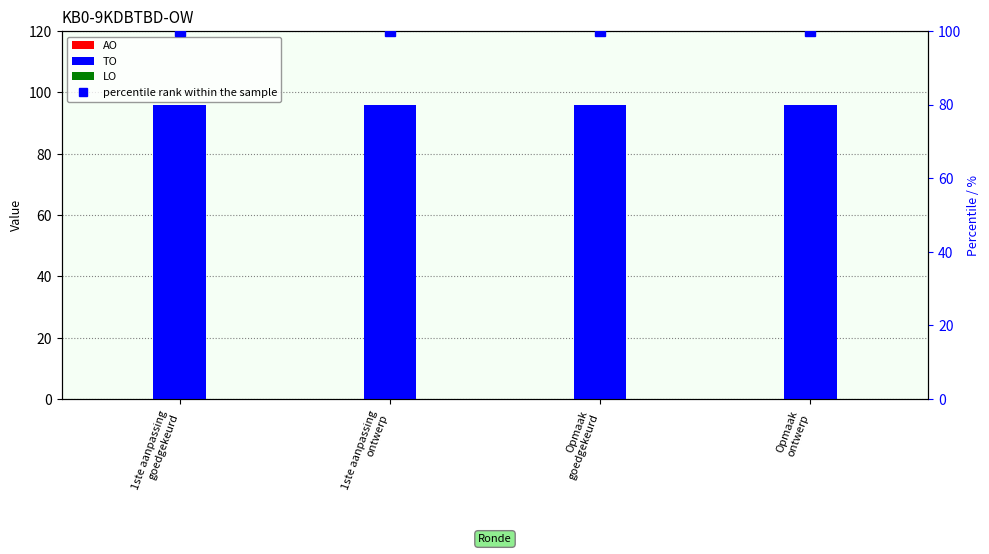

Rank the categories by AO value from highest to lowest.

1ste aanpassing
goedgekeurd, 1ste aanpassing
ontwerp, Opmaak
goedgekeurd, Opmaak
ontwerp